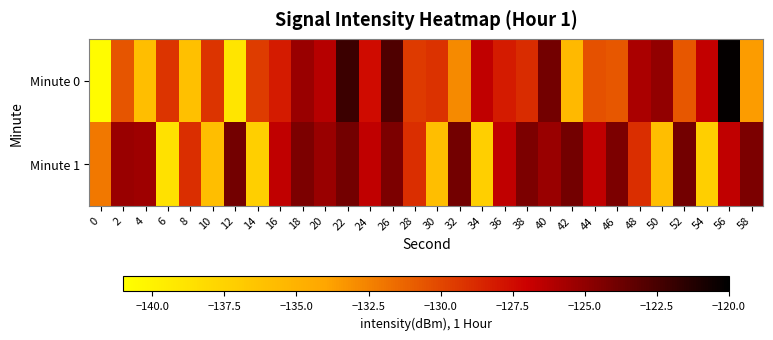

Reading right to left, extract all data points from this chart.

Minute 0: 58=-133.5	56=-120.2	54=-126.7	52=-130.7	50=-125.0	48=-125.9	46=-130.7	44=-130.5	42=-135.5	40=-123.9	38=-128.9	36=-128.2	34=-126.6	32=-132.8	30=-129.1	28=-129.5	26=-122.8	24=-127.5	22=-122.1	20=-126.3	18=-125.3	16=-128.1	14=-129.6	12=-139.0	10=-129.2	8=-136.0	6=-129.2	4=-135.9	2=-130.6	0=-140.8
Minute 1: 58=-124.3	56=-126.6	54=-137.3	52=-124.0	50=-135.9	48=-129.0	46=-124.3	44=-126.6	42=-124.0	40=-125.3	38=-124.3	36=-126.6	34=-137.3	32=-124.0	30=-135.9	28=-129.0	26=-124.3	24=-126.6	22=-124.0	20=-125.3	18=-124.3	16=-126.6	14=-137.3	12=-124.0	10=-135.9	8=-129.0	6=-138.7	4=-125.5	2=-125.3	0=-132.1